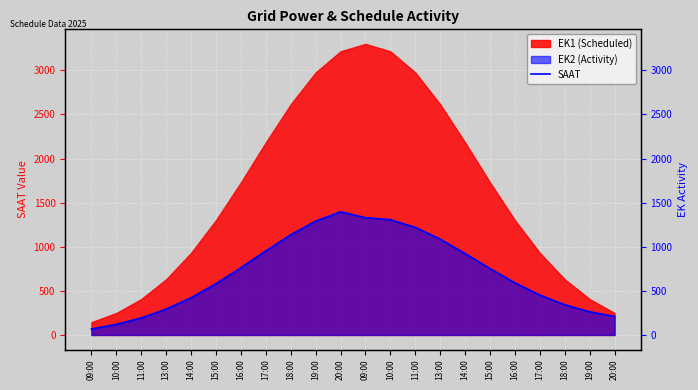

How many data points does each series have?

22